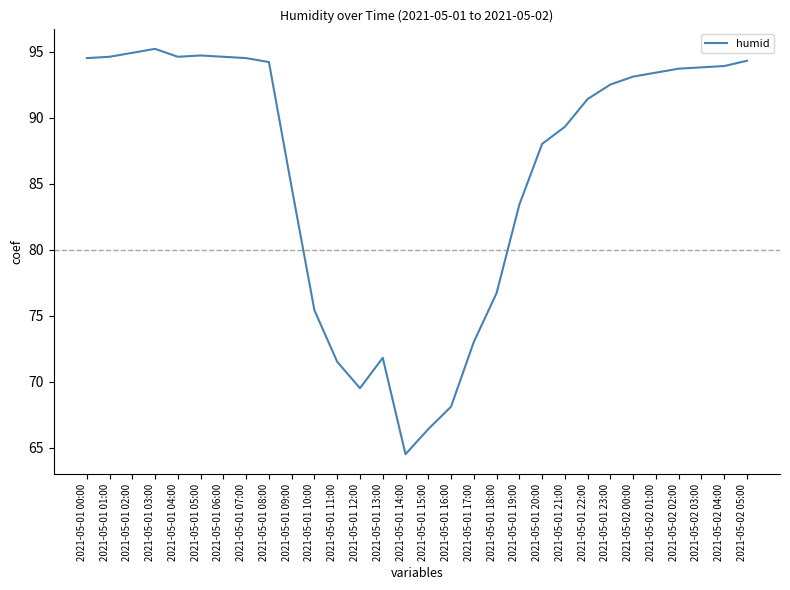

True or false: the data shows 93.8 at 2021-05-02 03:00.

True